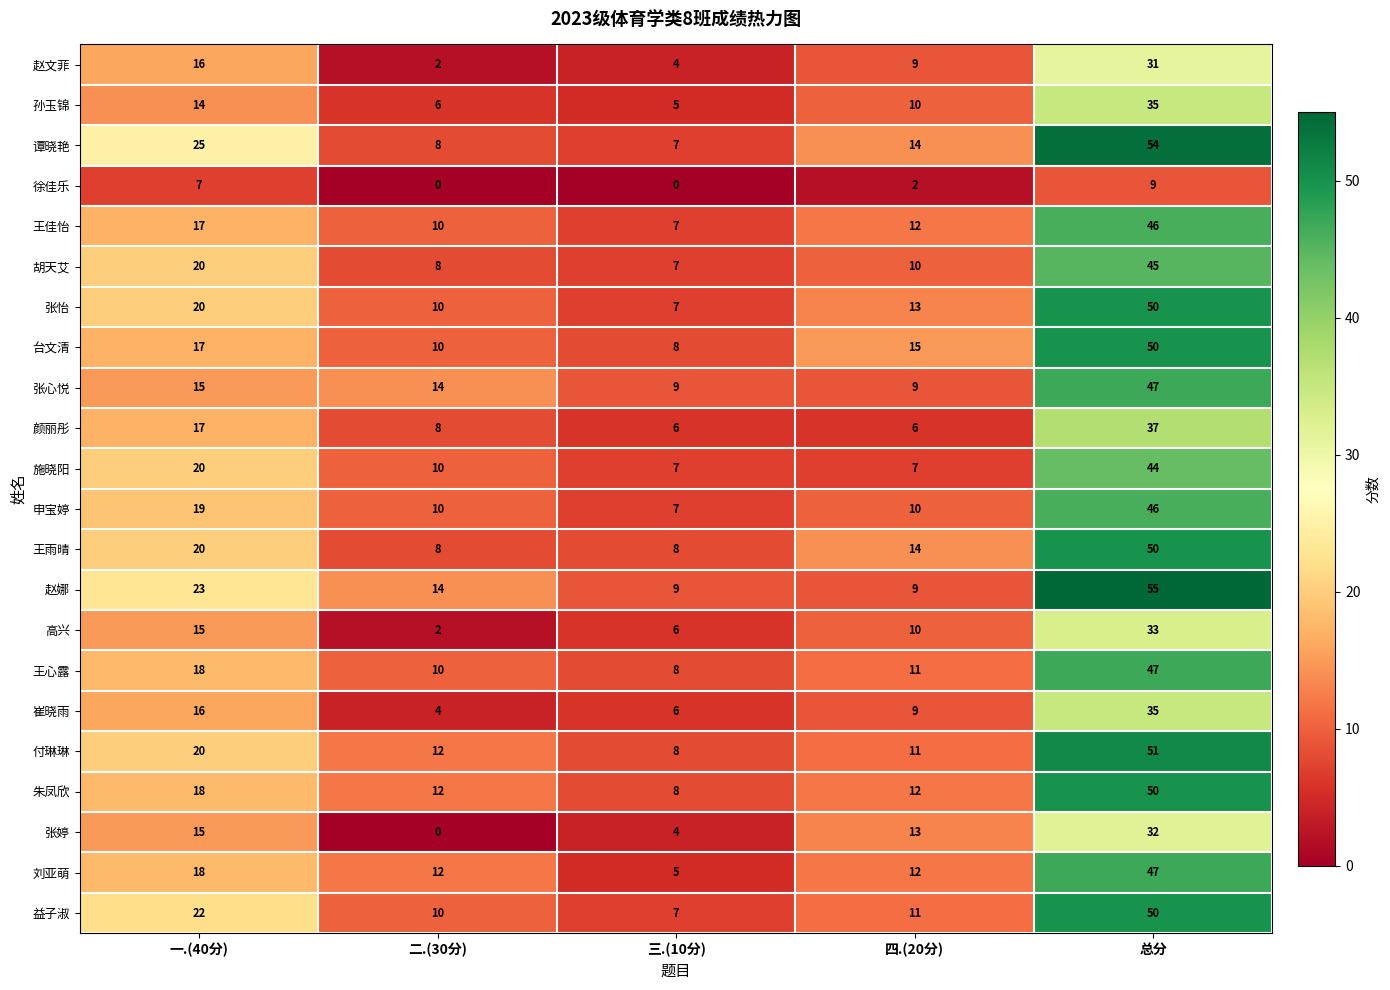

What is the sum of the 颜丽彤 values at 总分 and 二.(30分)?

45